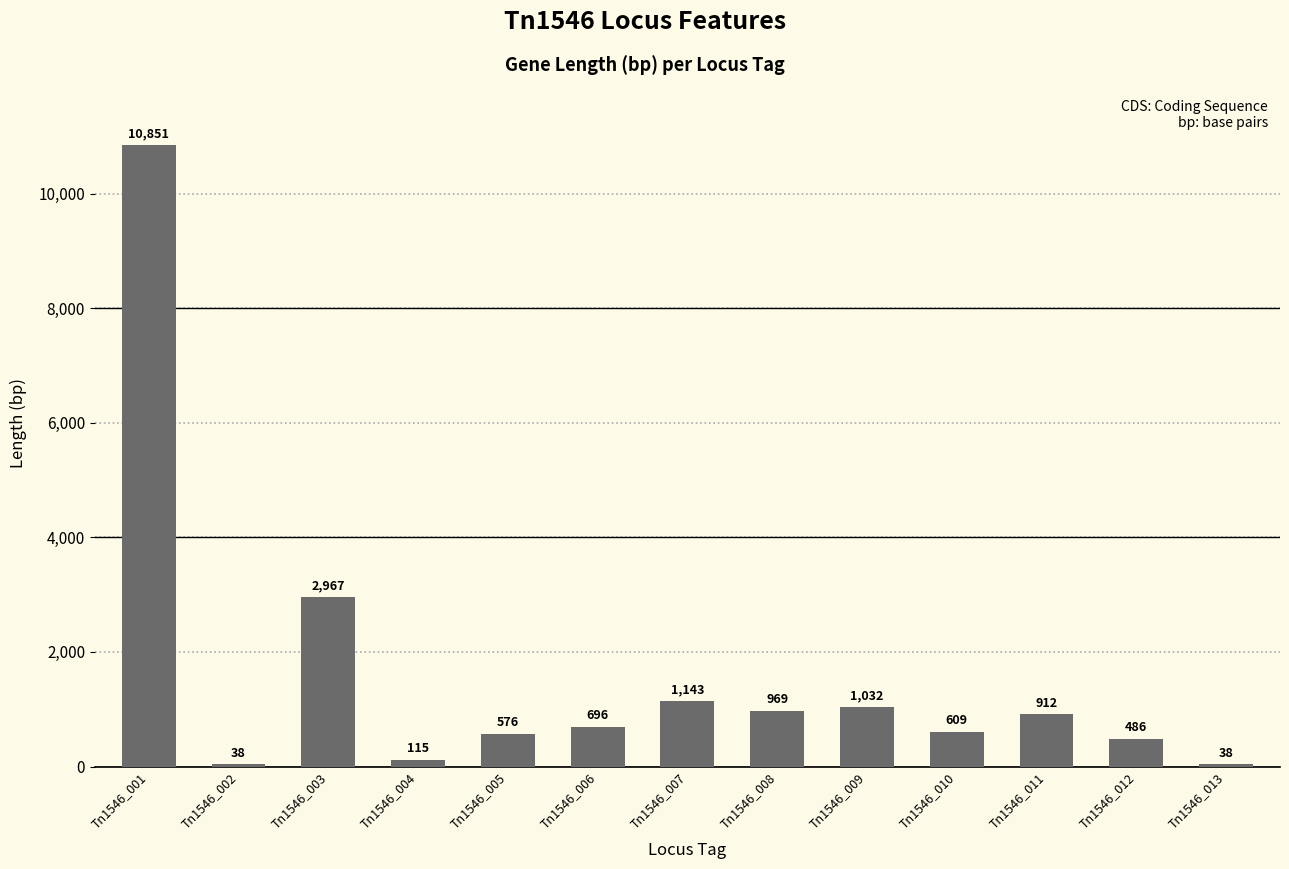

The value at Tn1546_009 is 1032. True or false?

True